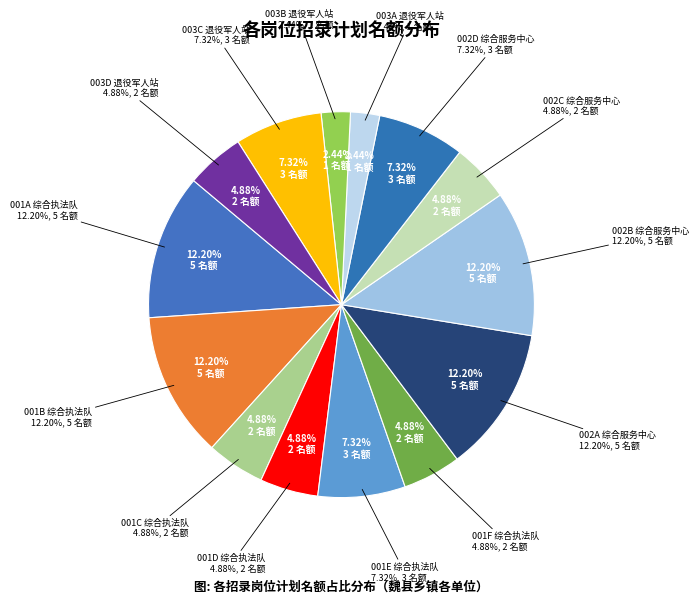

Does any single category account for the majority?

No